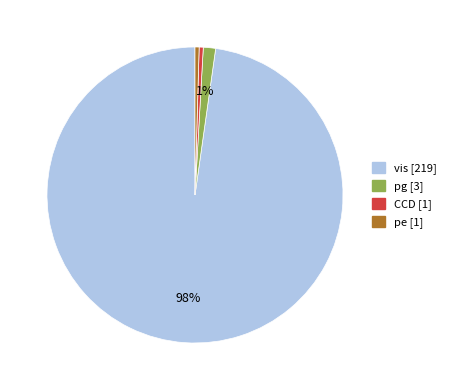

To the nearest percent, what is the average slice percentage?

25%